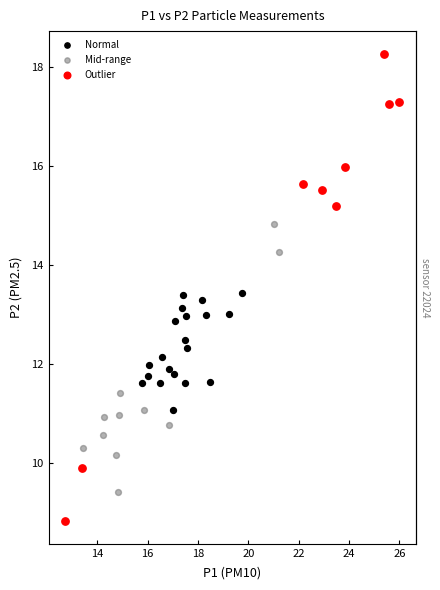

Which series reaches the minimum Y coordinate?

Outlier